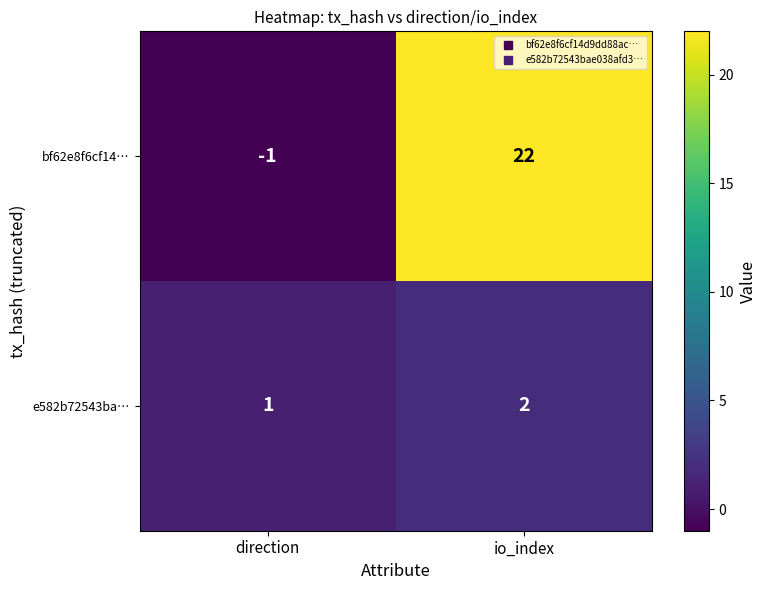

How many distinct data groups are displayed?

2